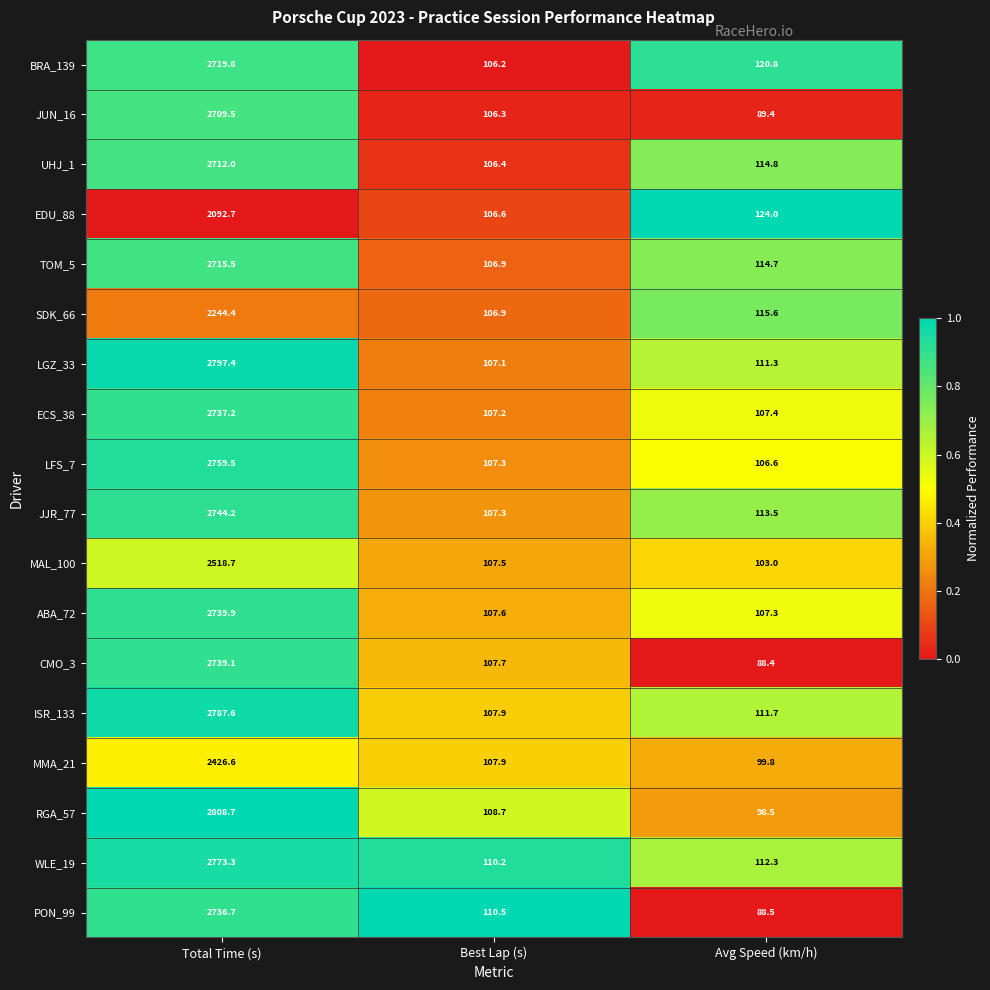

Is it true that RGA_57 equals 622.2 at Total Time (s)?

False